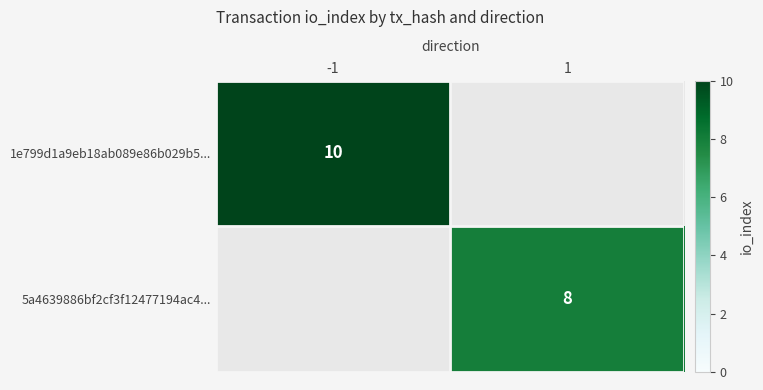

Is it true that 5a4639886bf2cf3f12477194ac4... equals 8 at 1?

True